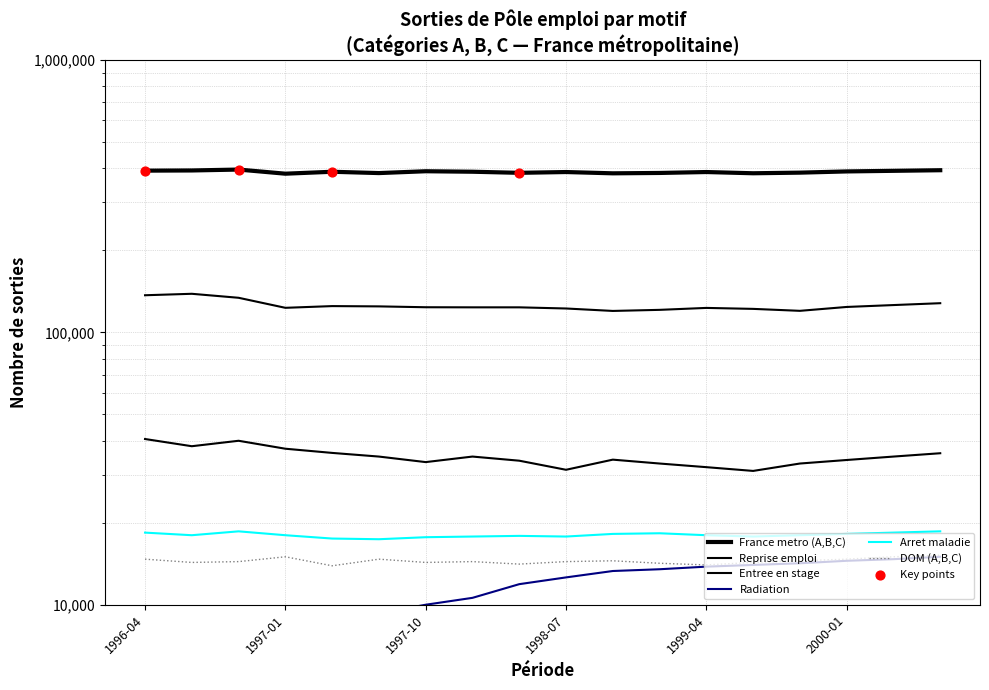

Which series has the largest Y range (max minus min)?

Reprise emploi